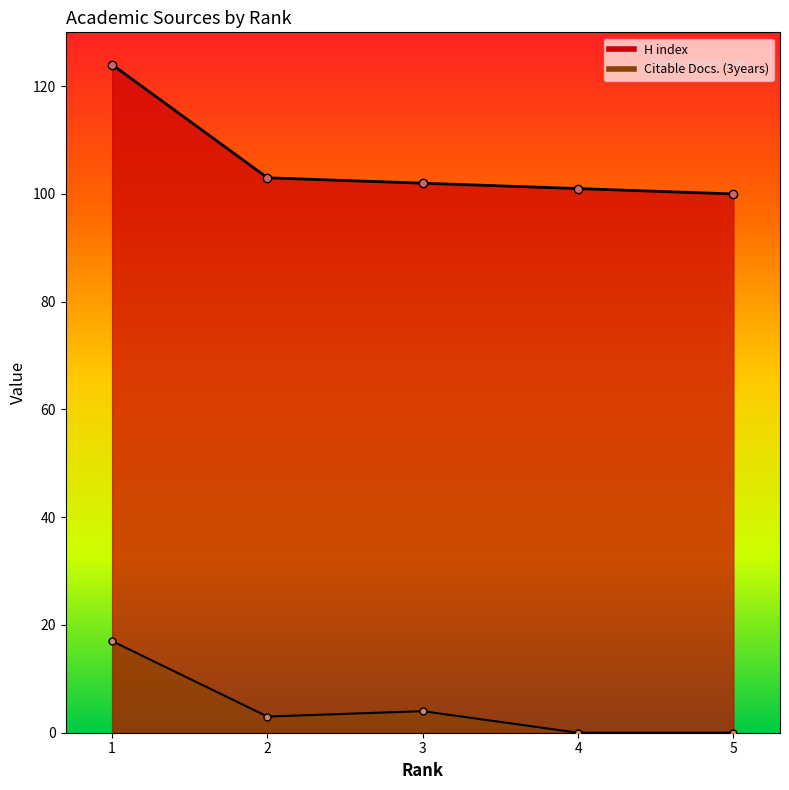

True or false: Total Docs. (3years) and H index cross at least once.

False